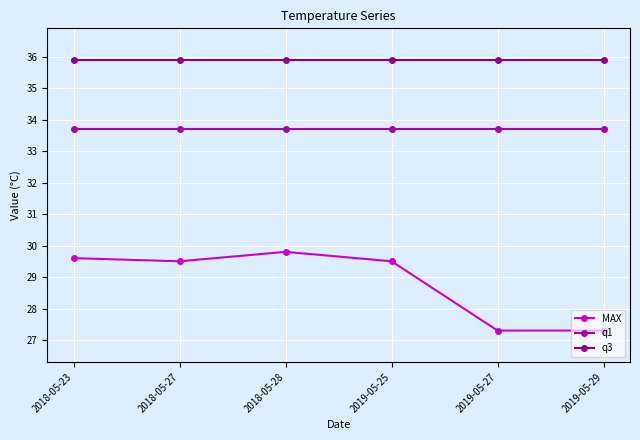

What are all the series names shown in the legend?

MAX, q1, q3